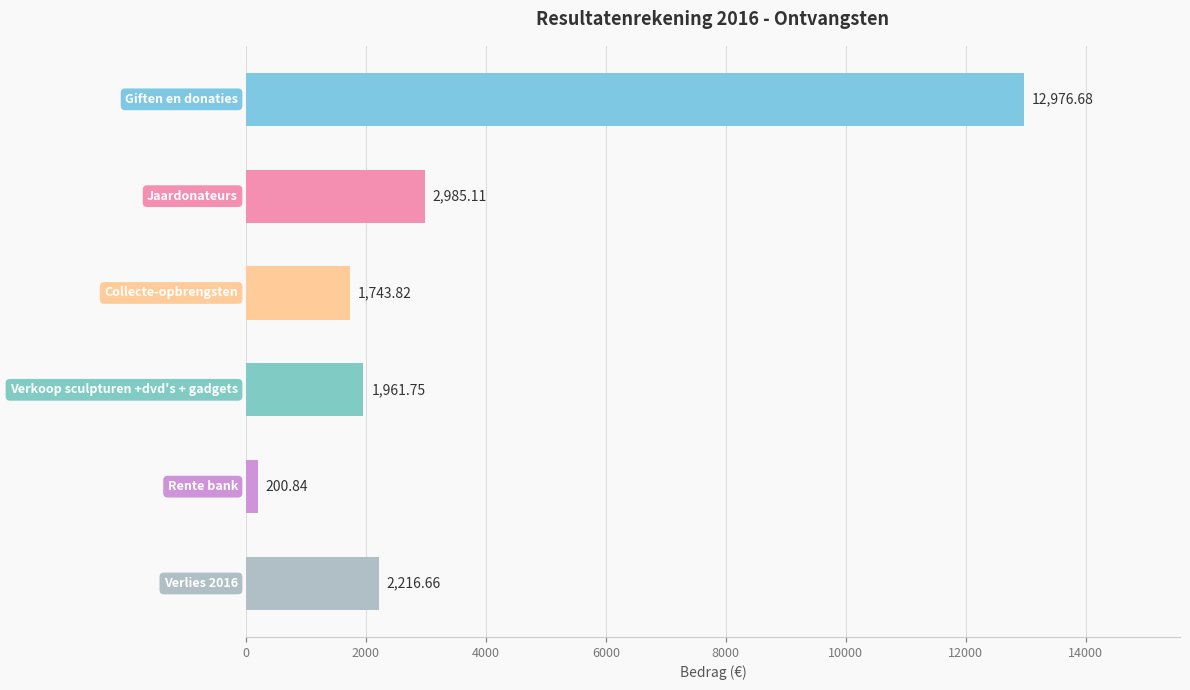

What is the average value?

3680.8